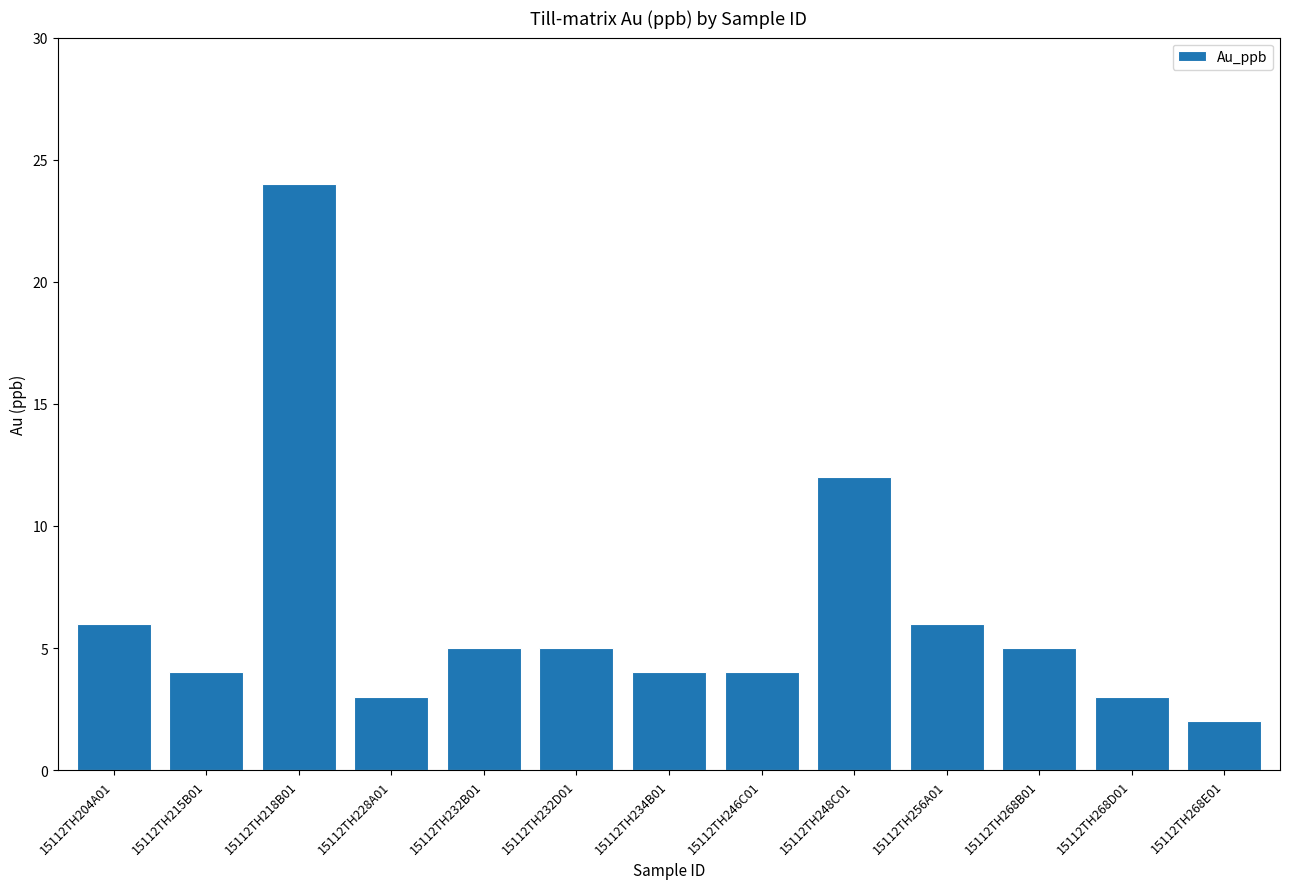

Which category has the lowest value across all series?

15112TH268E01